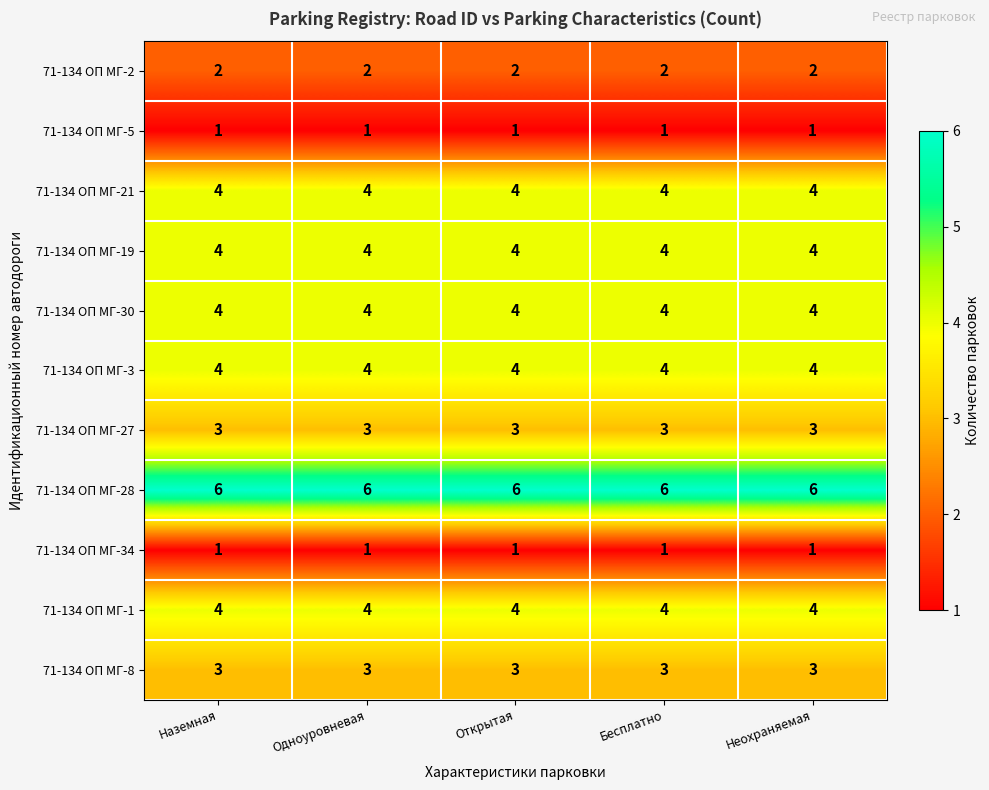

What is the greatest value displayed?

6